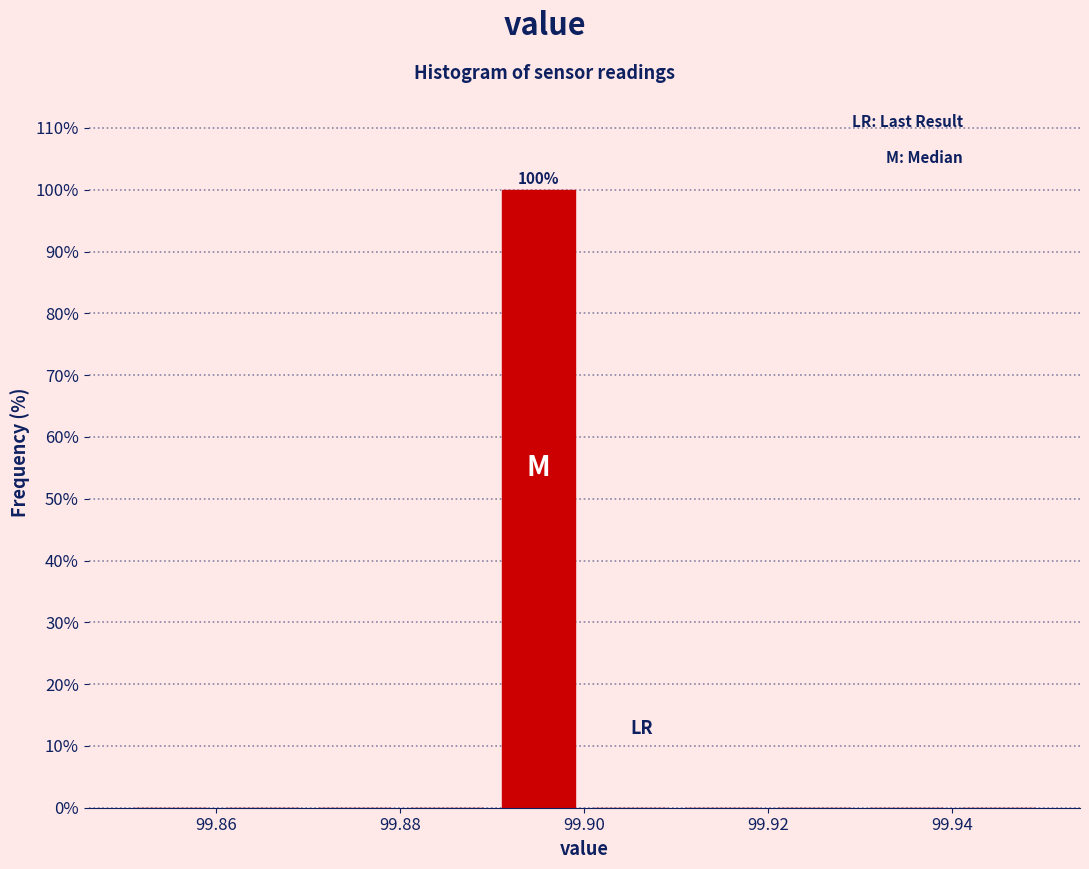

Over which range of the x-axis is the bar tallest?

99.89 to 99.90